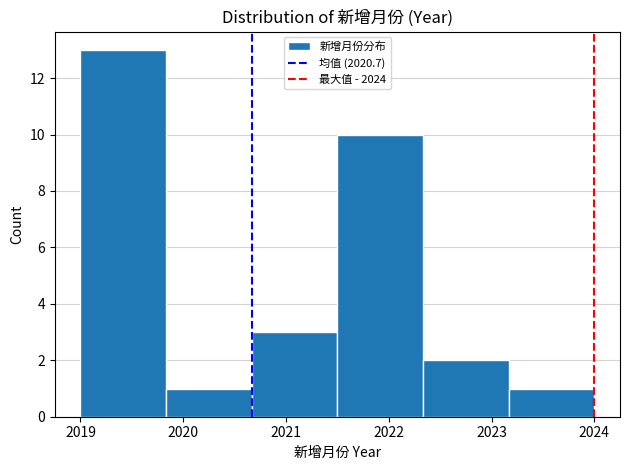

Reading left to right, transcribe this chart: for each bar, give the range it covers on the x-axis and its height. Neither the bar edges nor the heights are printed on the chart, so give them approximately, as read against the axes.

2019.0 to 2019.8: 13
2019.8 to 2020.7: 1
2020.7 to 2021.5: 3
2021.5 to 2022.3: 10
2022.3 to 2023.2: 2
2023.2 to 2024.0: 1